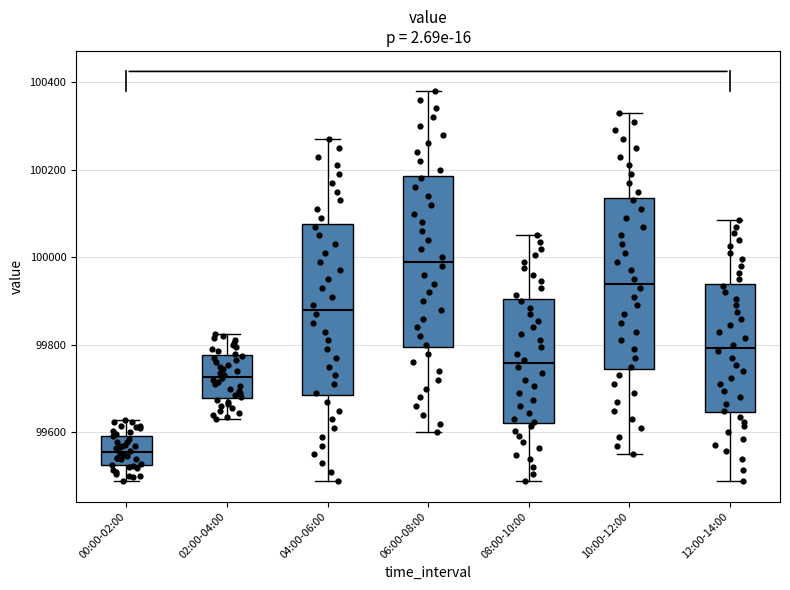

Reading left to right, read every box against the y-axis: the position of its median line, the range the box covers, and the ends of its whiskers. The values are not printed on the chart, so give them approximately, as read against the axis.

00:00-02:00: median 99560, box 99520 to 99600, whiskers 99480 to 99620
02:00-04:00: median 99720, box 99680 to 99780, whiskers 99640 to 99820
04:00-06:00: median 99880, box 99680 to 100080, whiskers 99480 to 100280
06:00-08:00: median 100000, box 99800 to 100180, whiskers 99600 to 100380
08:00-10:00: median 99760, box 99620 to 99900, whiskers 99480 to 100060
10:00-12:00: median 99940, box 99740 to 100140, whiskers 99560 to 100340
12:00-14:00: median 99800, box 99640 to 99940, whiskers 99480 to 100080